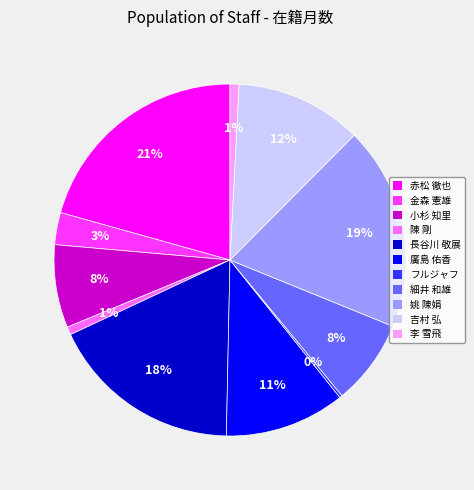

Do 金森 憲雄 and 吉村 弘 together represent more than half of the pie?

No